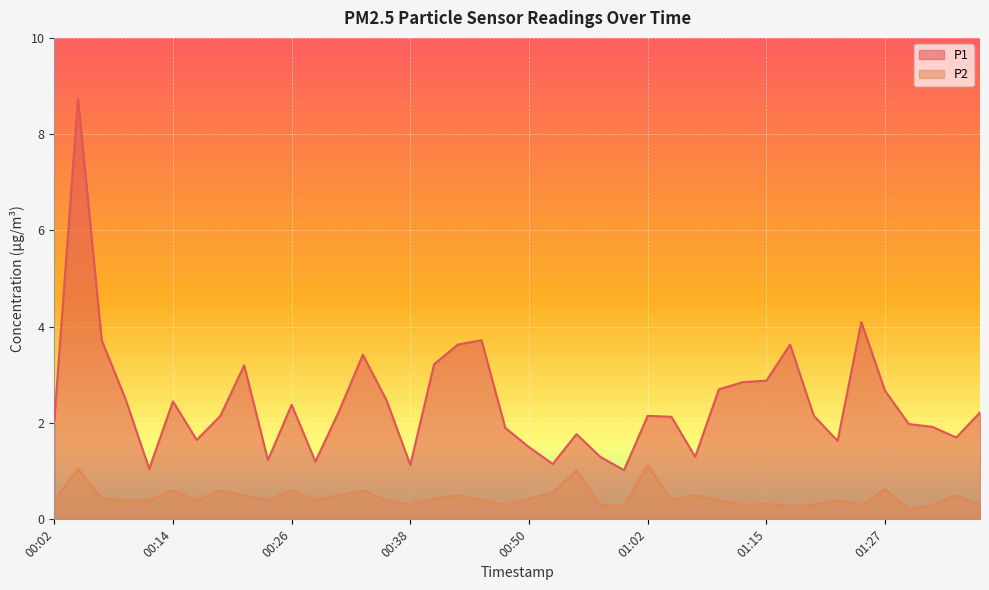

What is the total value across all series at 01:27?

3.3